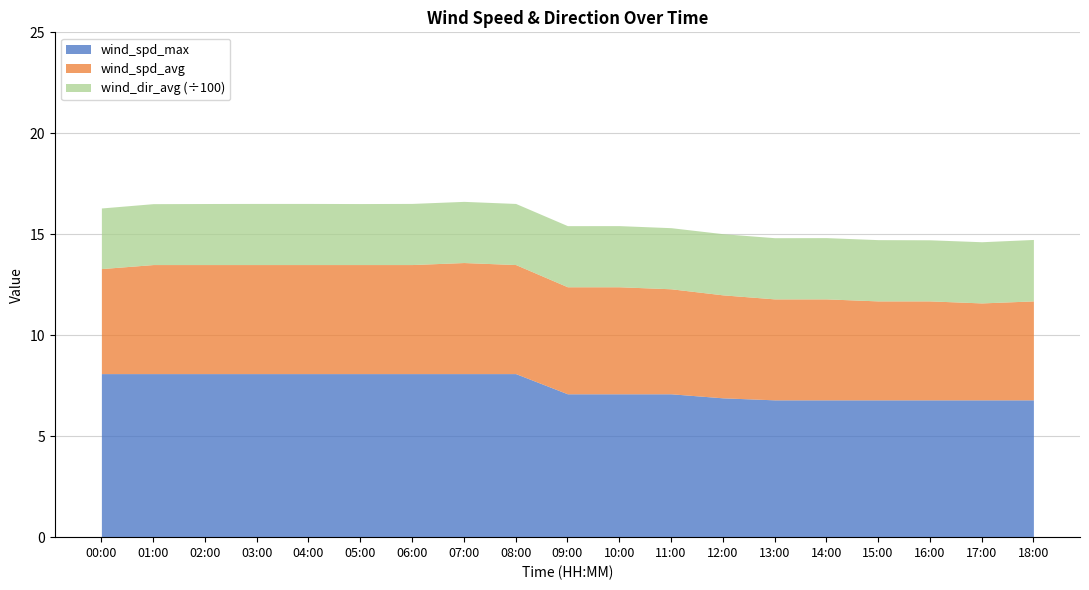

What is the lowest value of the wind_spd_max series?

6.8